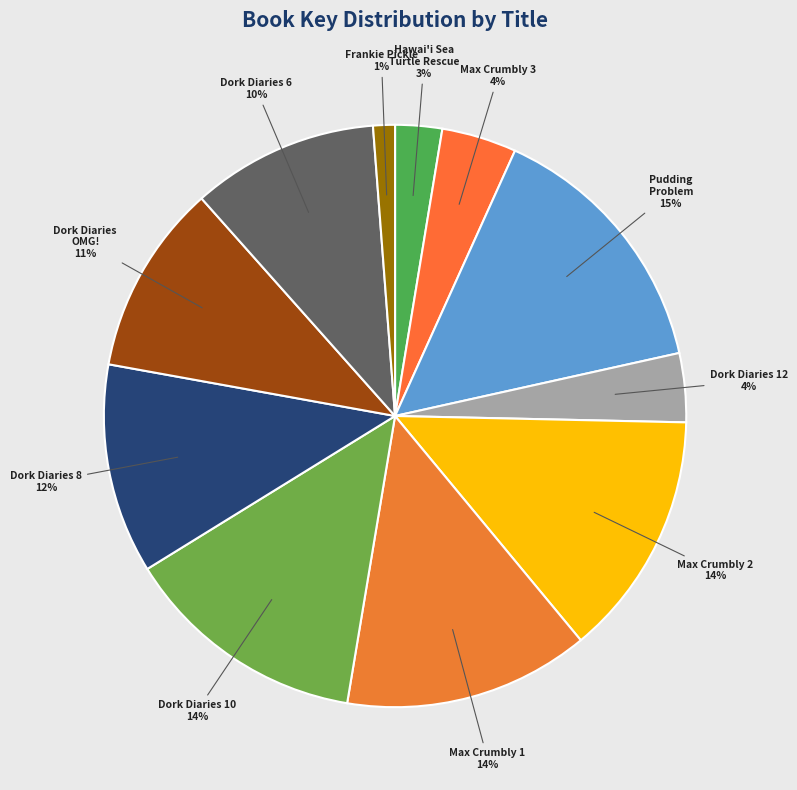

Count the number of slices in the pie.

11